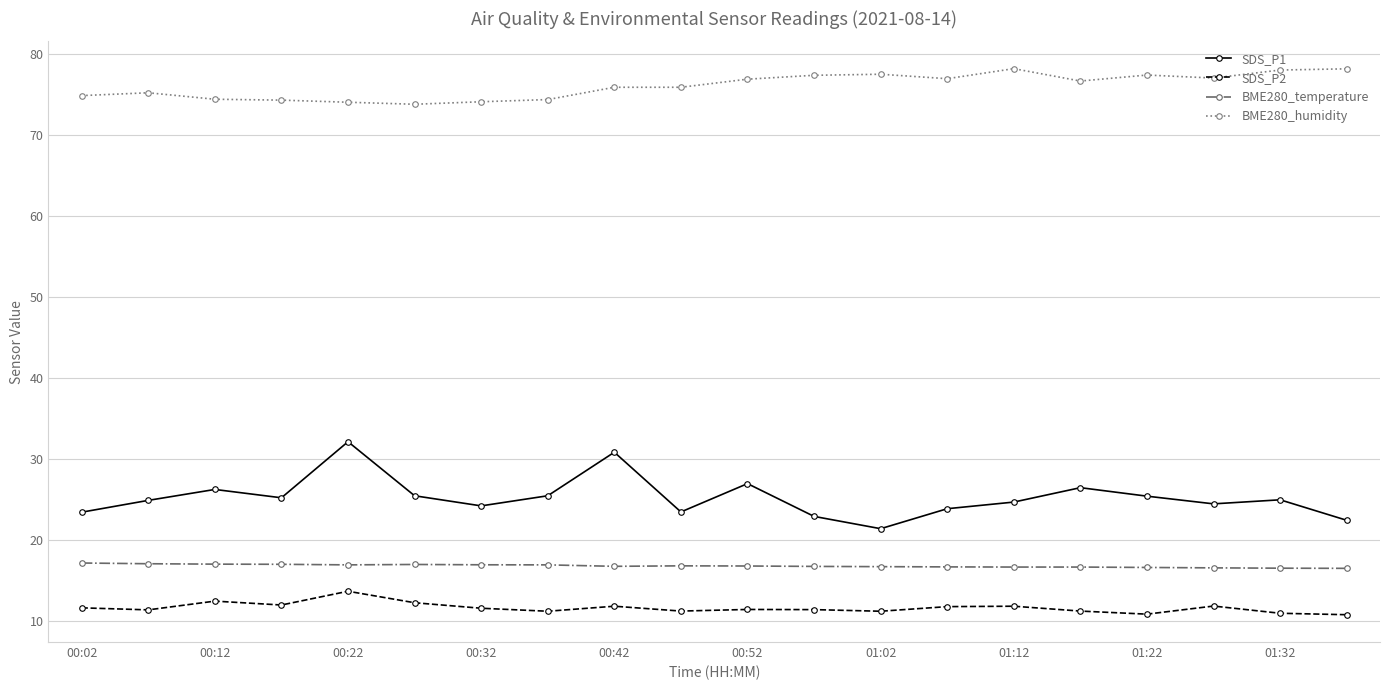

What is the average value of the SDS_P1 series?

25.2